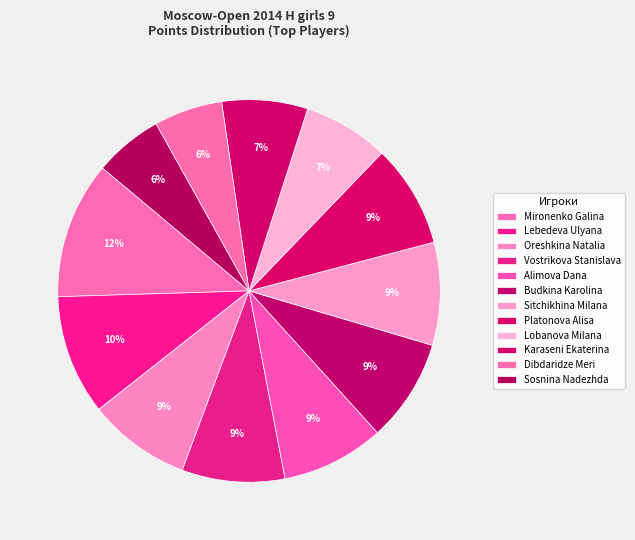

How many slices are in this pie chart?

12